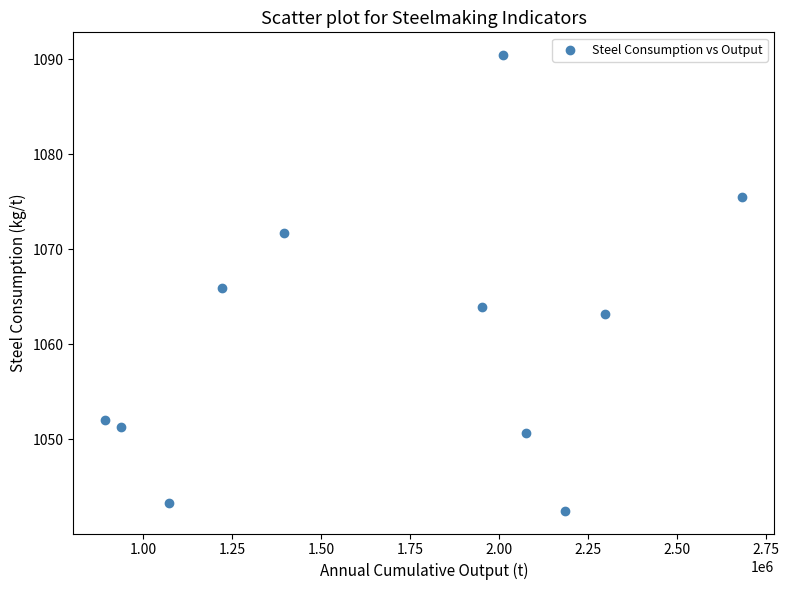

What is the range of Y values (max minus min)?

47.9